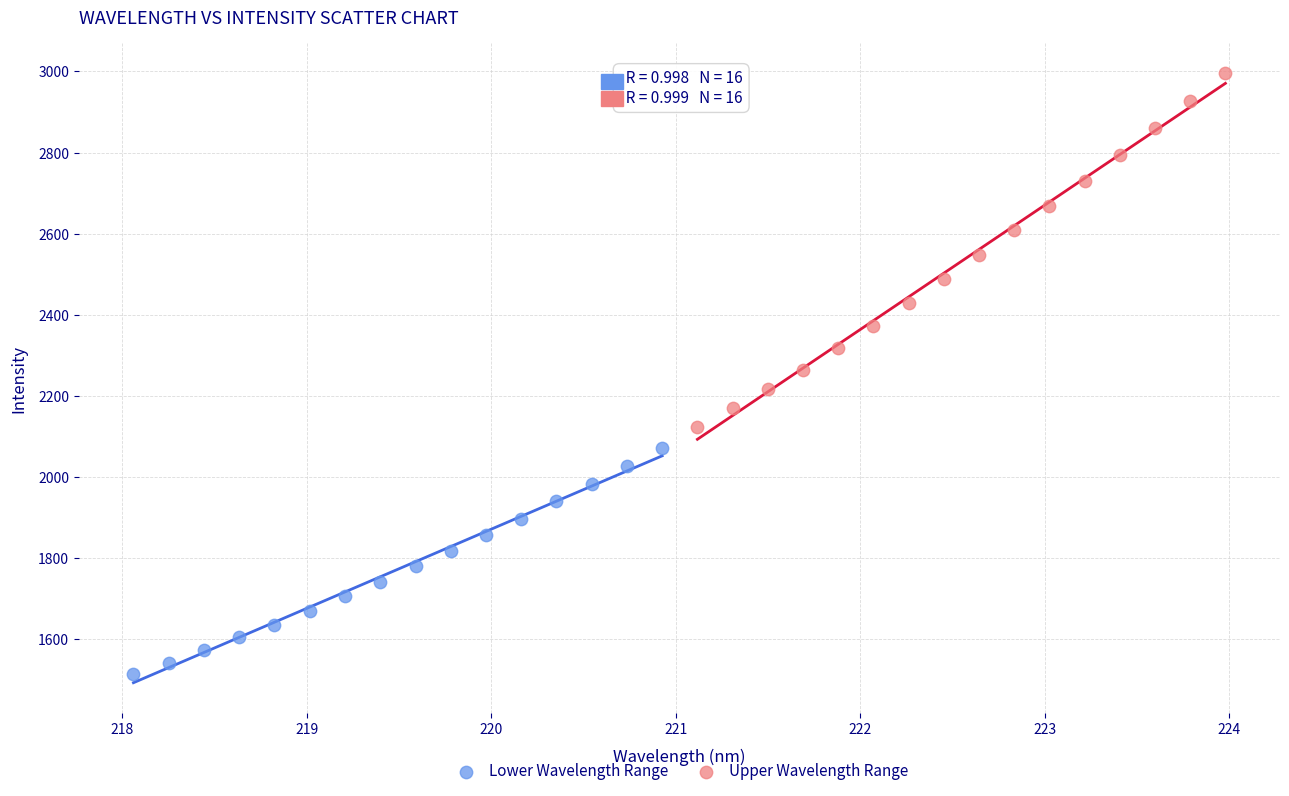

What are all the series names shown in the legend?

Lower Wavelength Range, Upper Wavelength Range